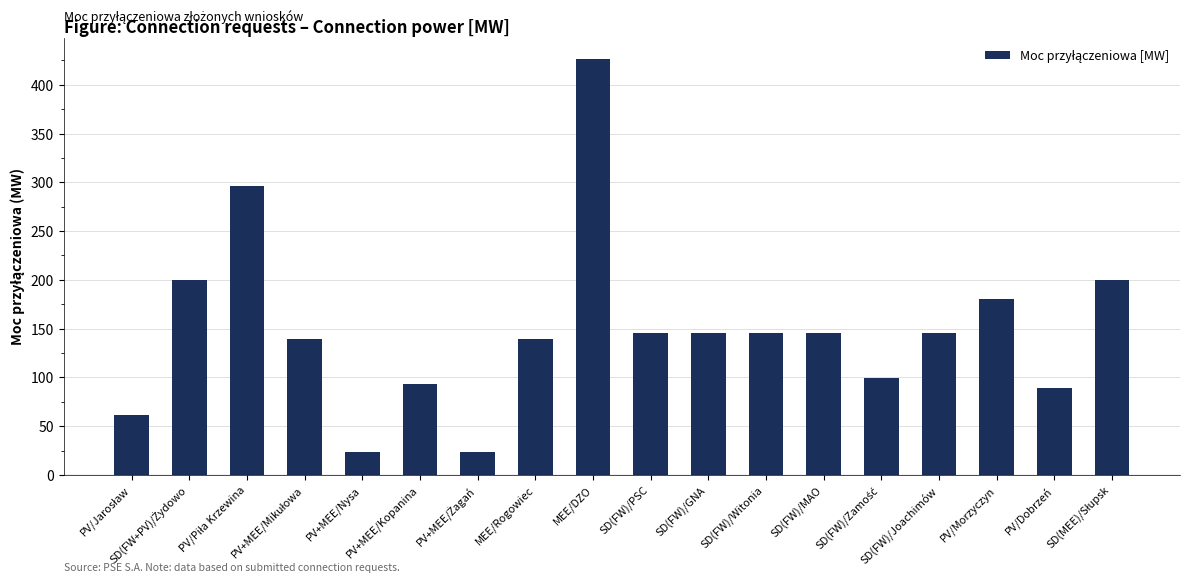

What is the value of the 9th bar from the left?

426.6